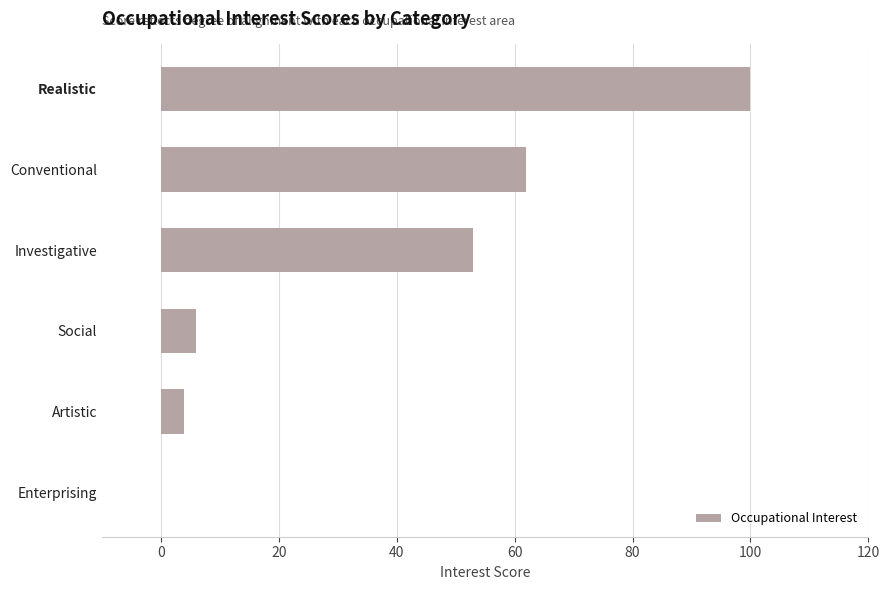

How many distinct data groups are displayed?

1